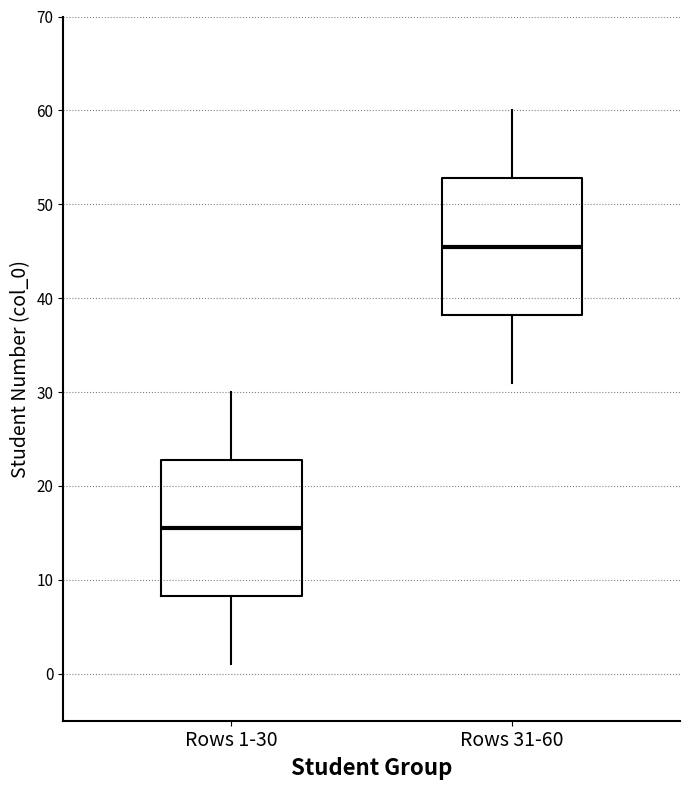

Which box has the highest median line?

Rows 31-60